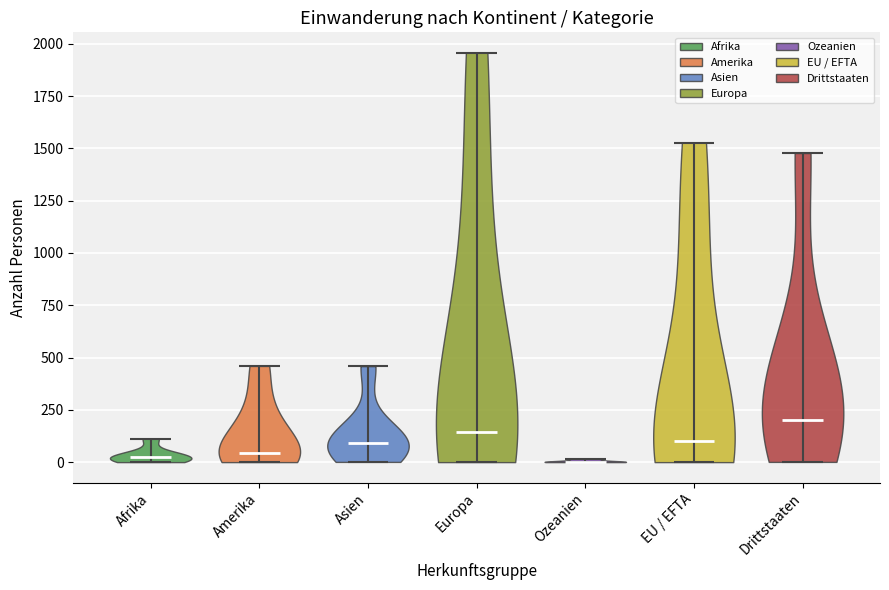

What is the highest point the violin for Asien reaches on the y-axis? The values are not printed on the chart, so give them approximately, as read against the axis.

450